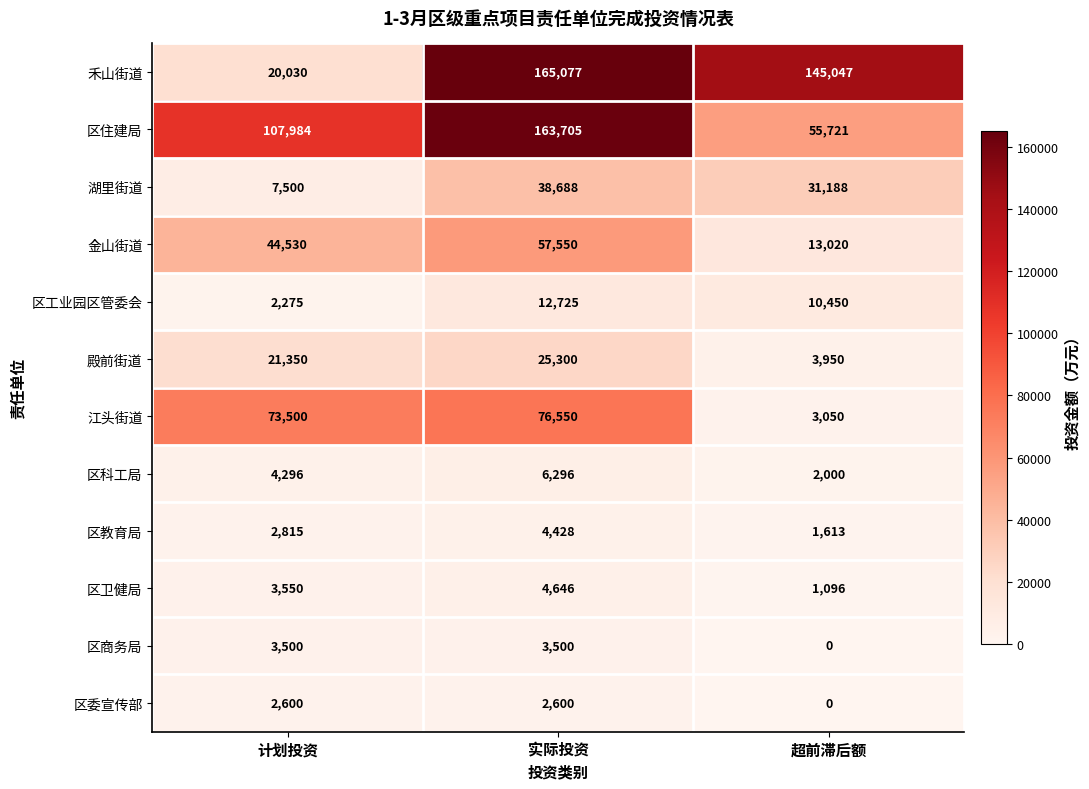

At which label does 禾山街道 first exceed 145047?

实际投资